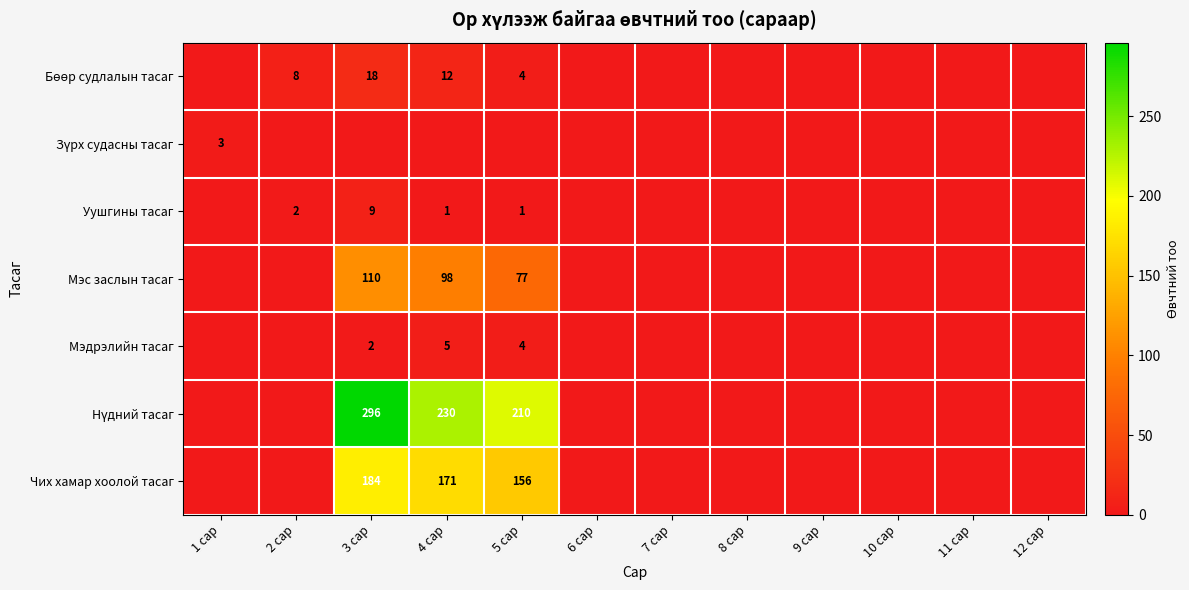

How many categories are shown in the chart?

12